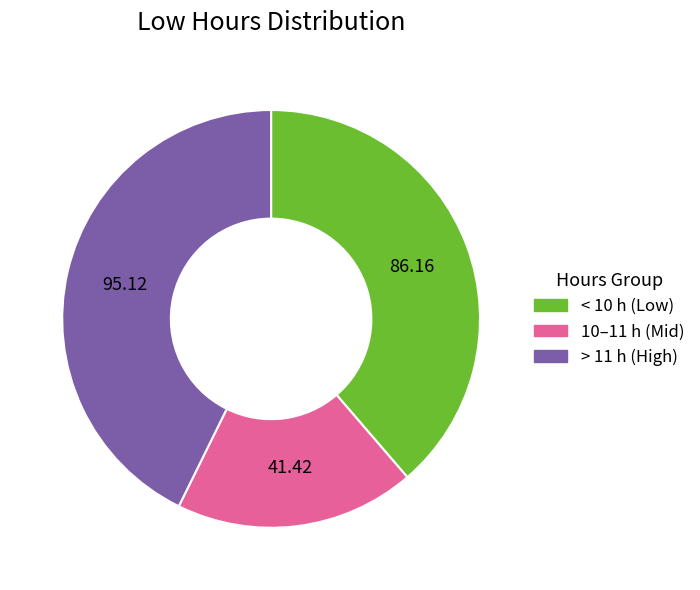

Rank the categories by value from highest to lowest.

> 11 h (High), < 10 h (Low), 10–11 h (Mid)